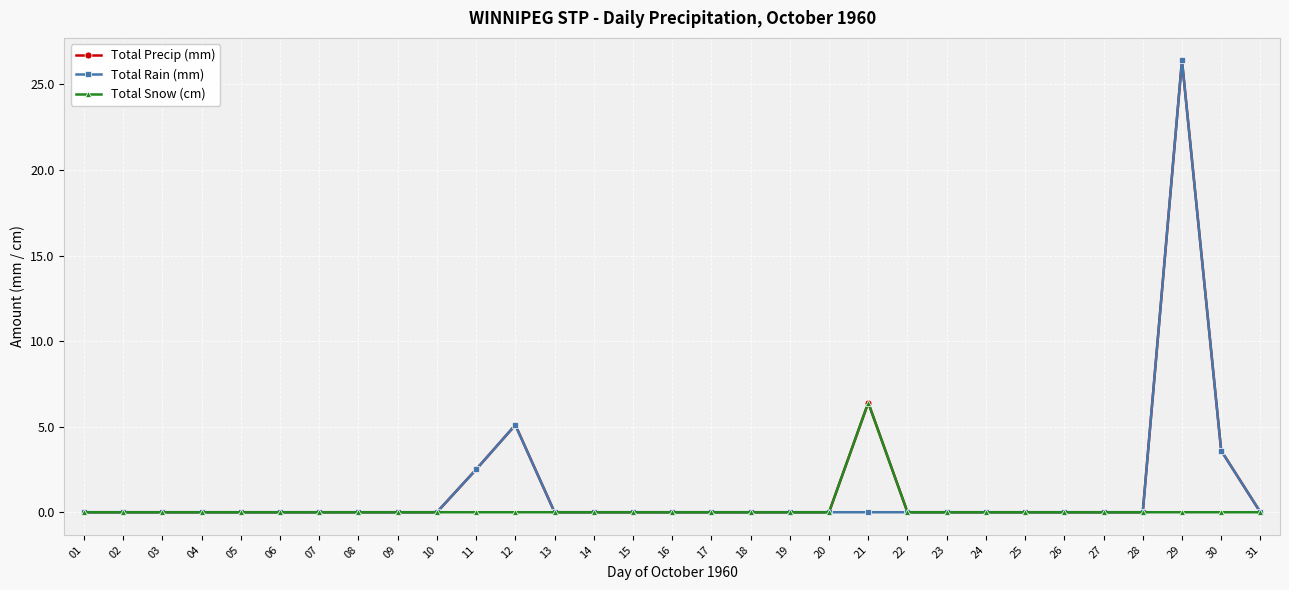

True or false: Total Precip (mm) has more than 1 points higher than both neighbors.

True